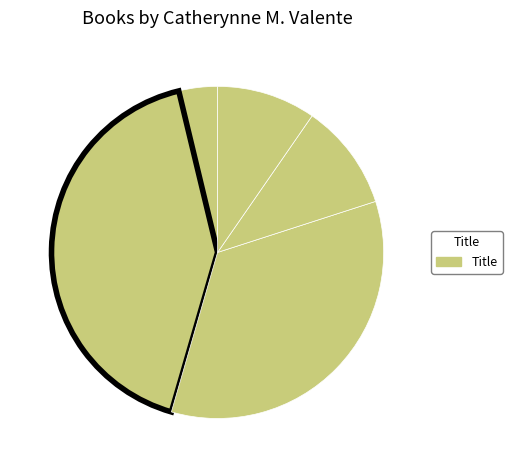

How many segments does this pie chart have?

5